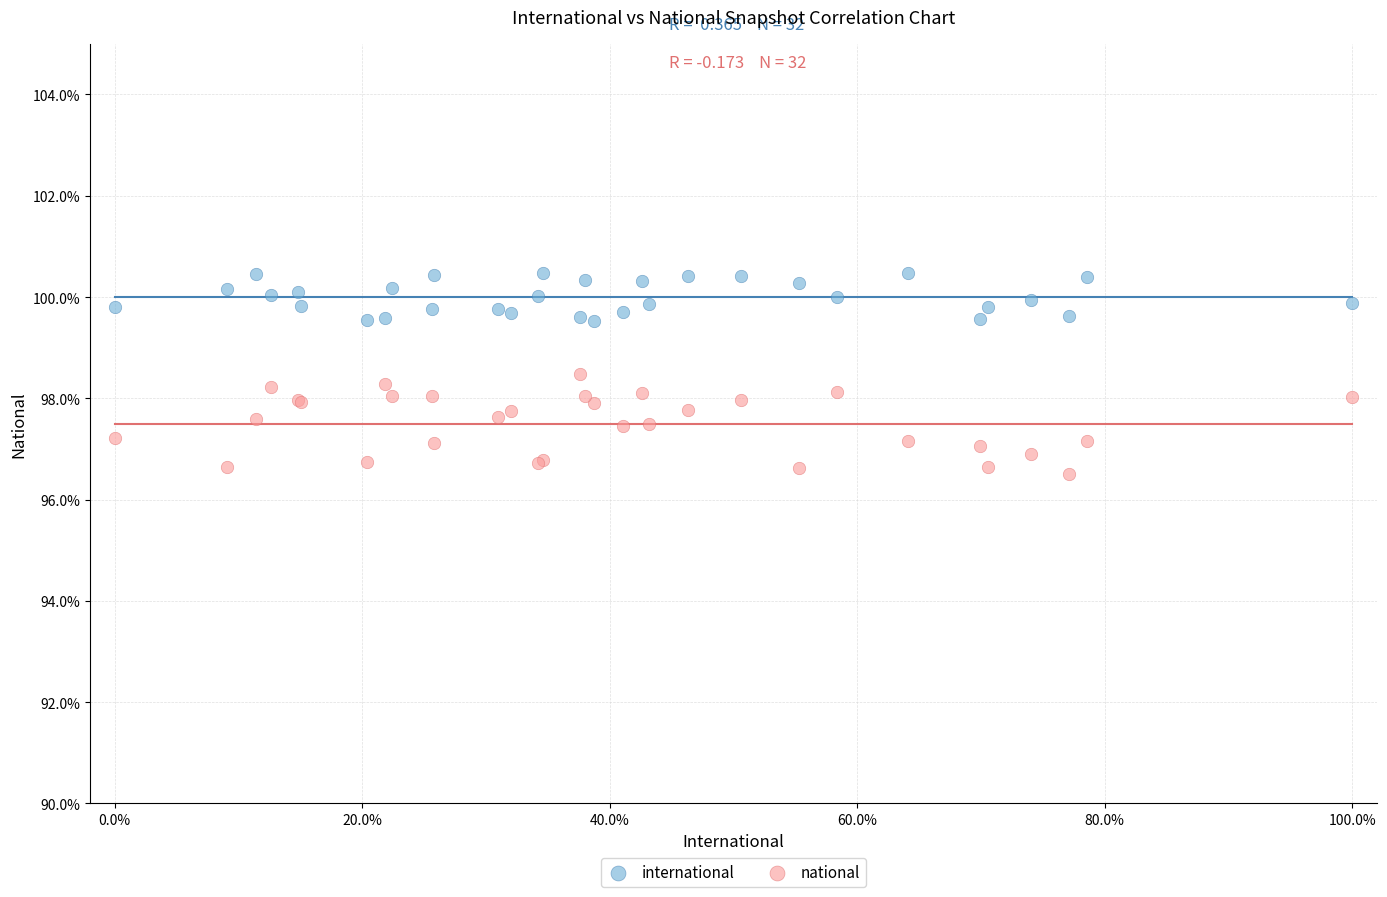

Which series reaches the minimum Y coordinate?

national